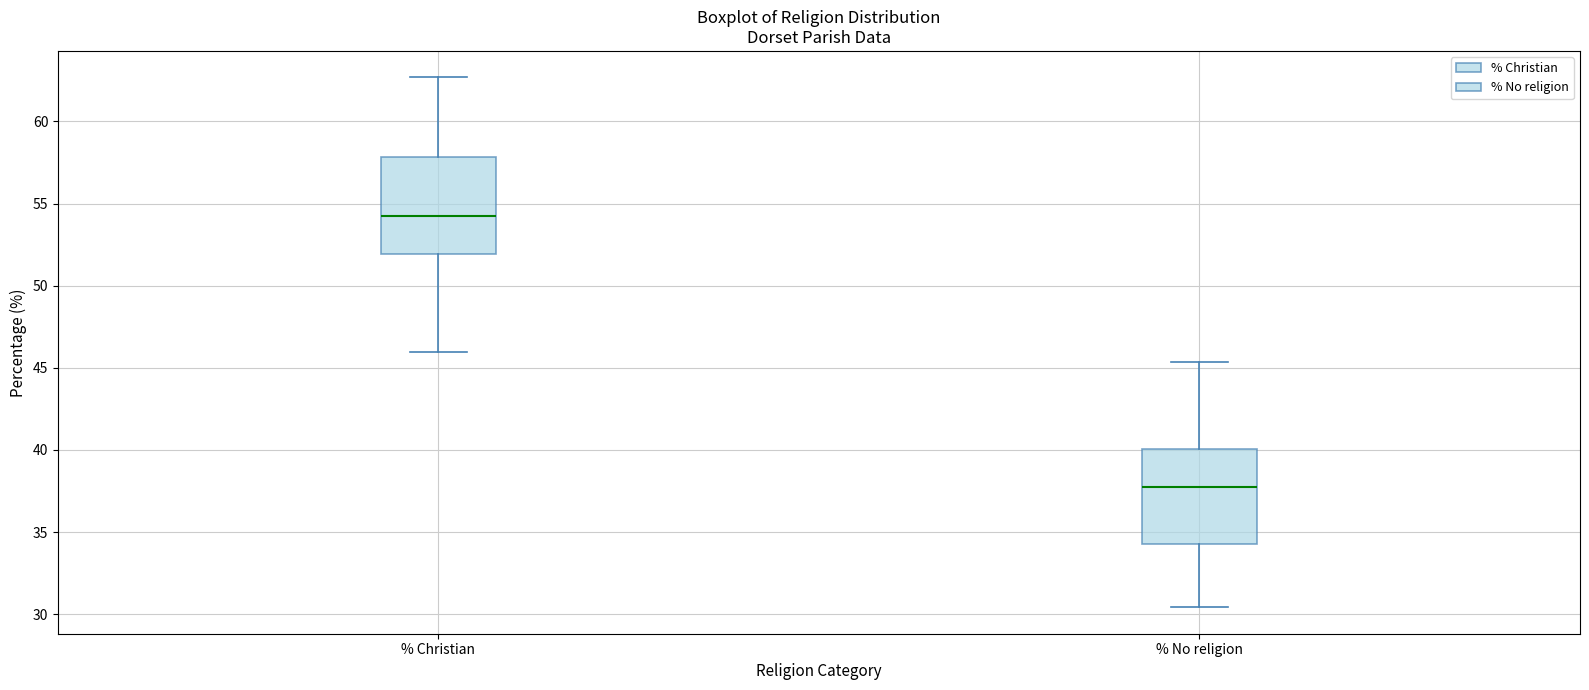

Where does the upper whisker of the box for % No religion end on the y-axis? The values are not printed on the chart, so give them approximately, as read against the axis.

45.5